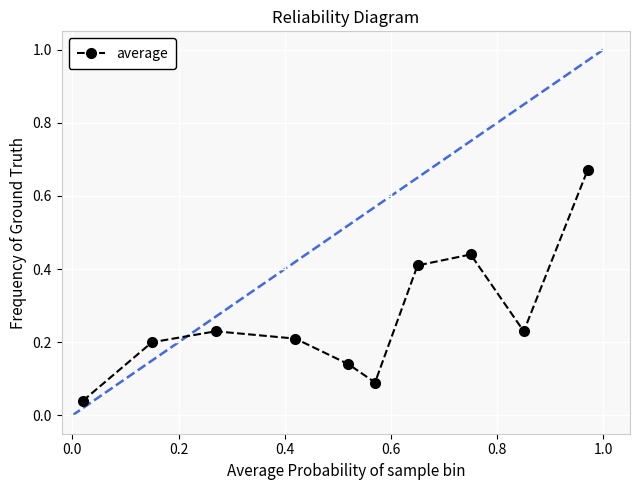

What is the average value?

0.3